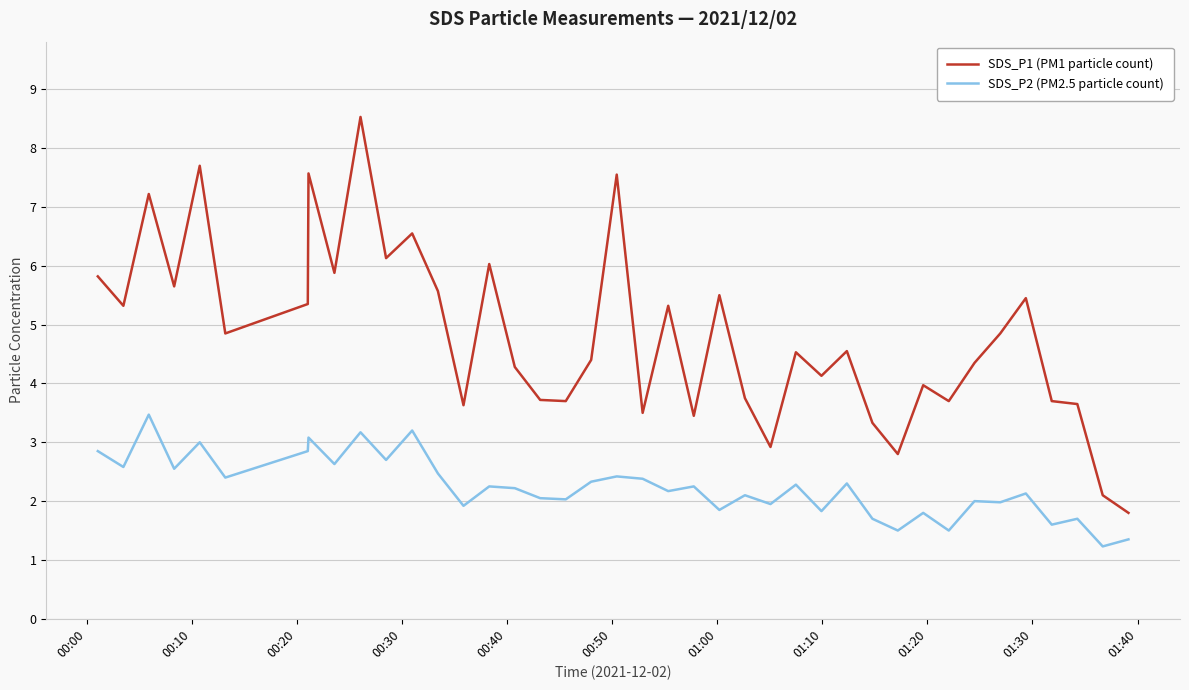

Does the chart display data point markers on the line(s)?

No